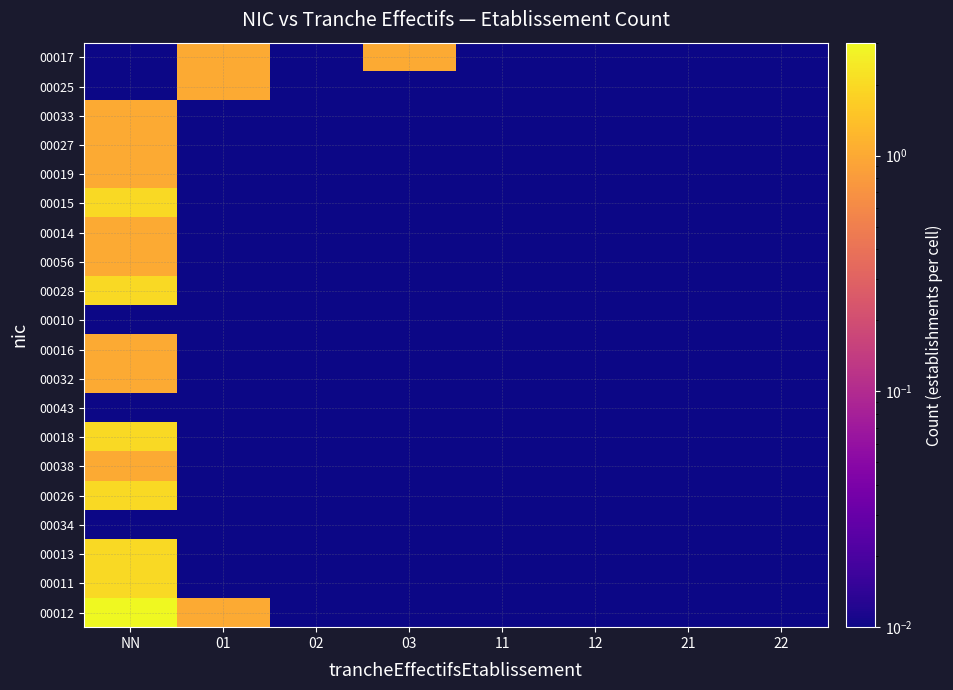

Between 01 and 22, which is larger?

01